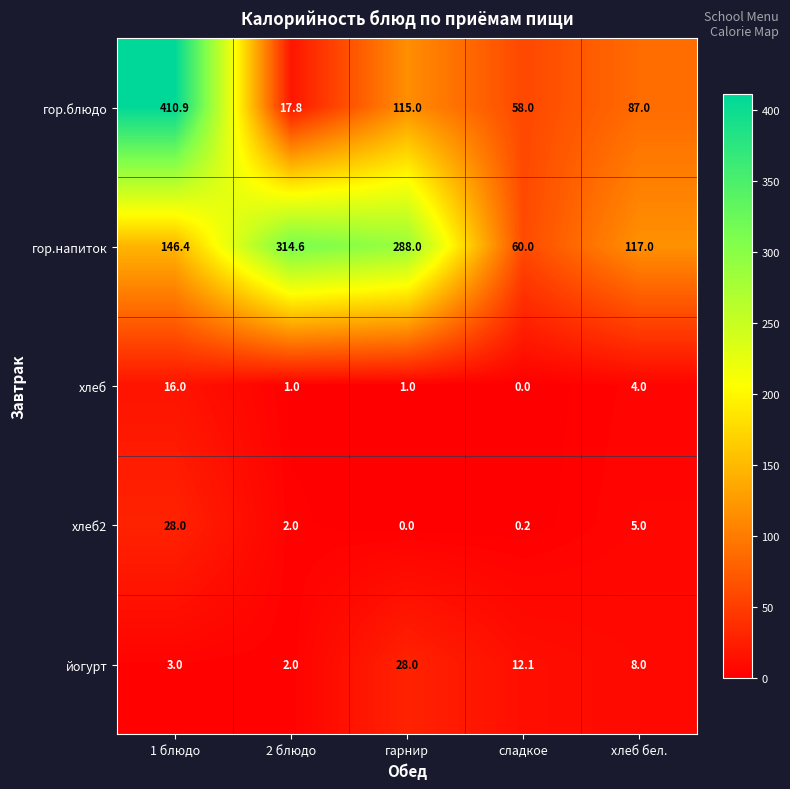

What is the total value across all series at гарнир?

432.0